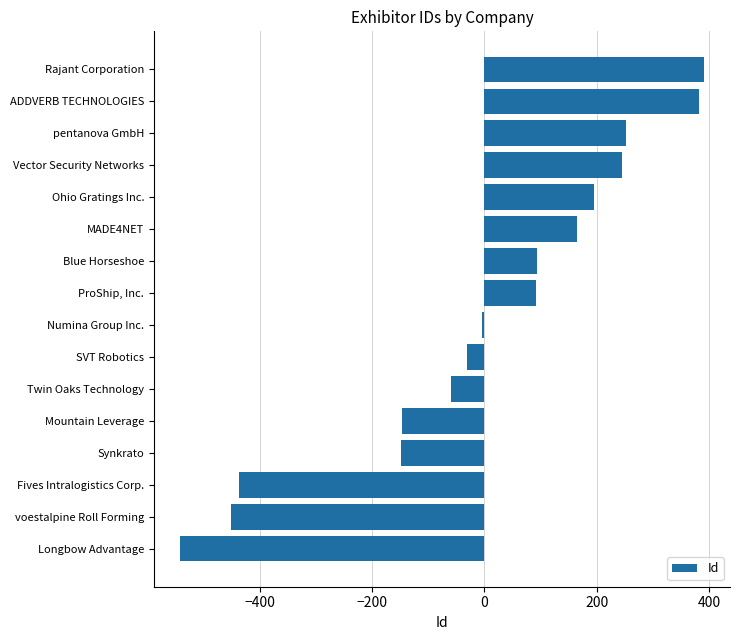

How many bars are there in total?

16